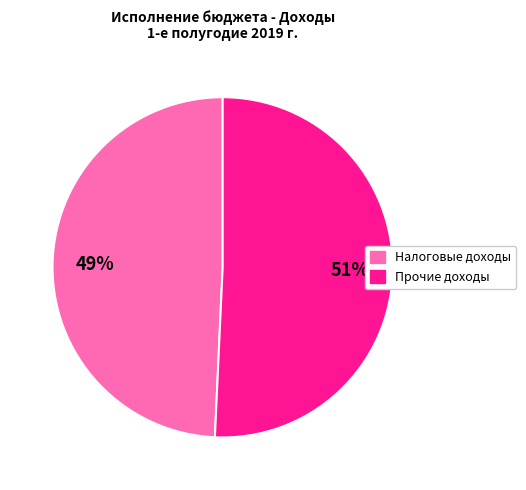

To the nearest percent, what is the average slice percentage?

50%